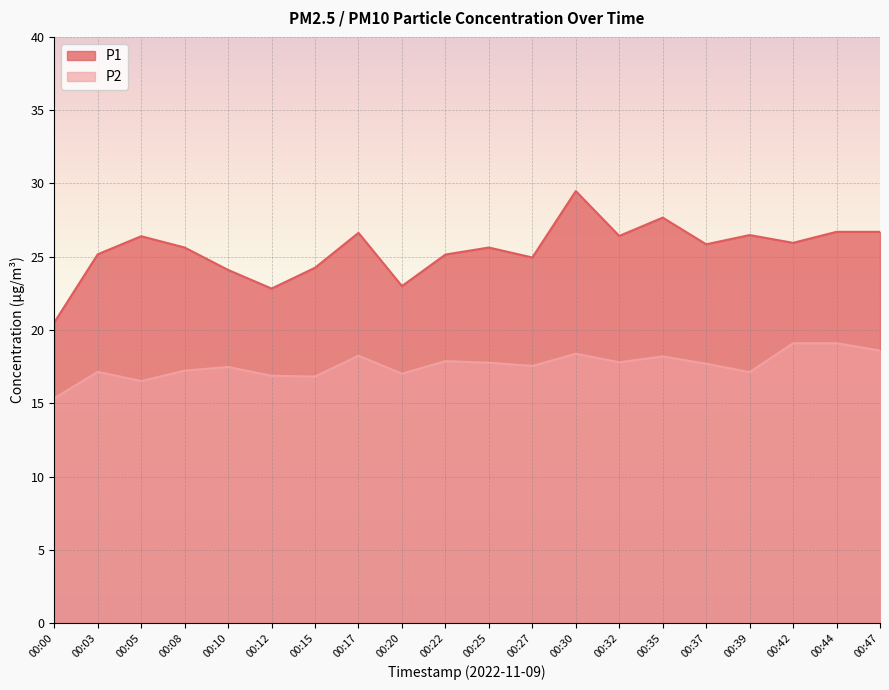

At which label does P2 reach its minimum?

00:00